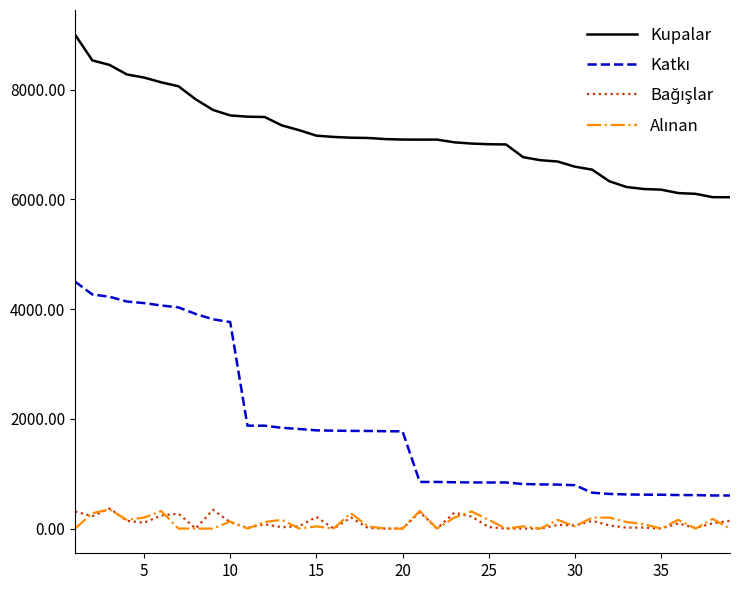

What is the greatest value displayed?

9000